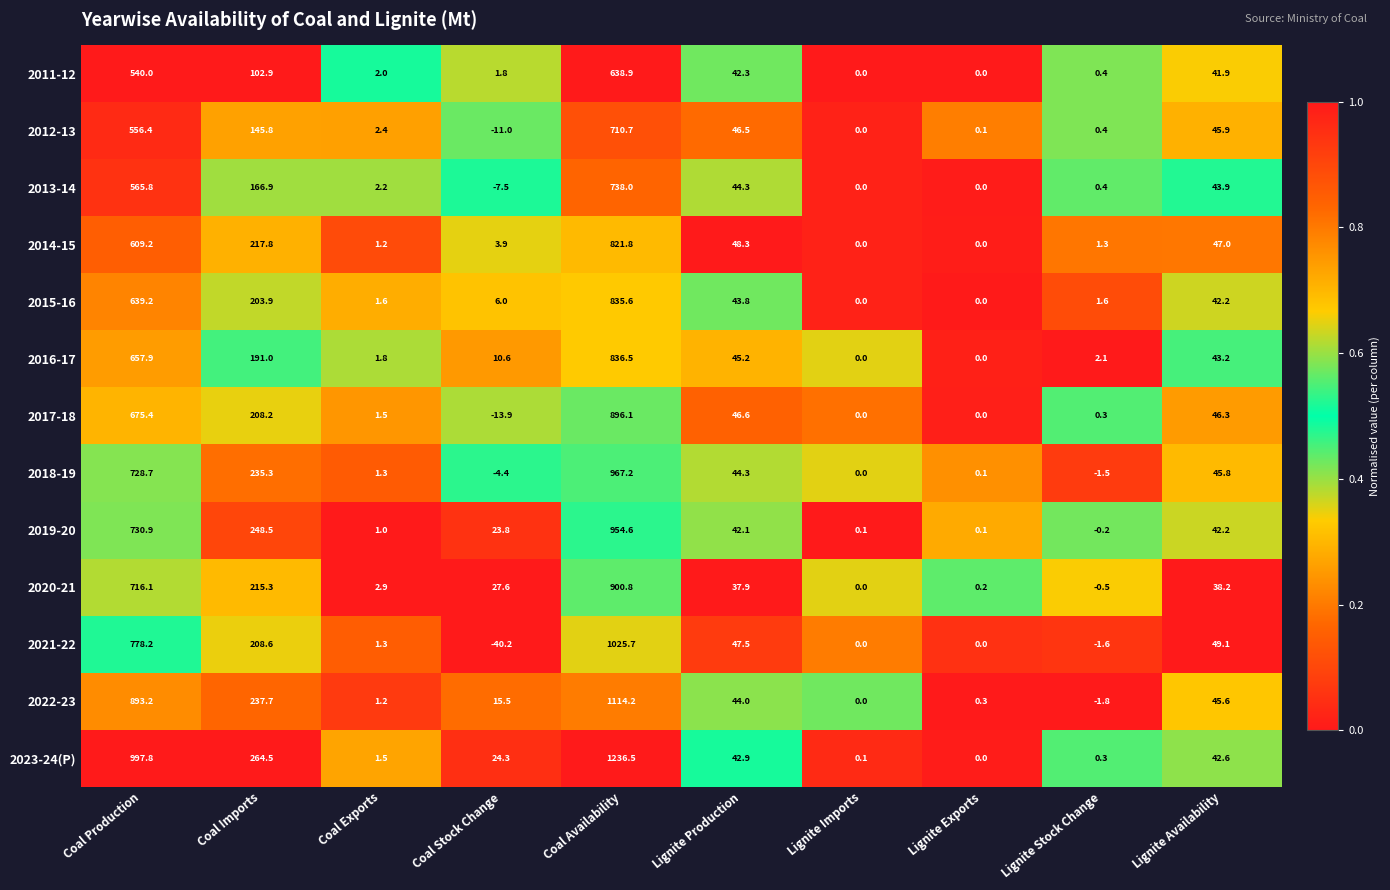

Which series has the largest total across all categories?

2023-24(P)